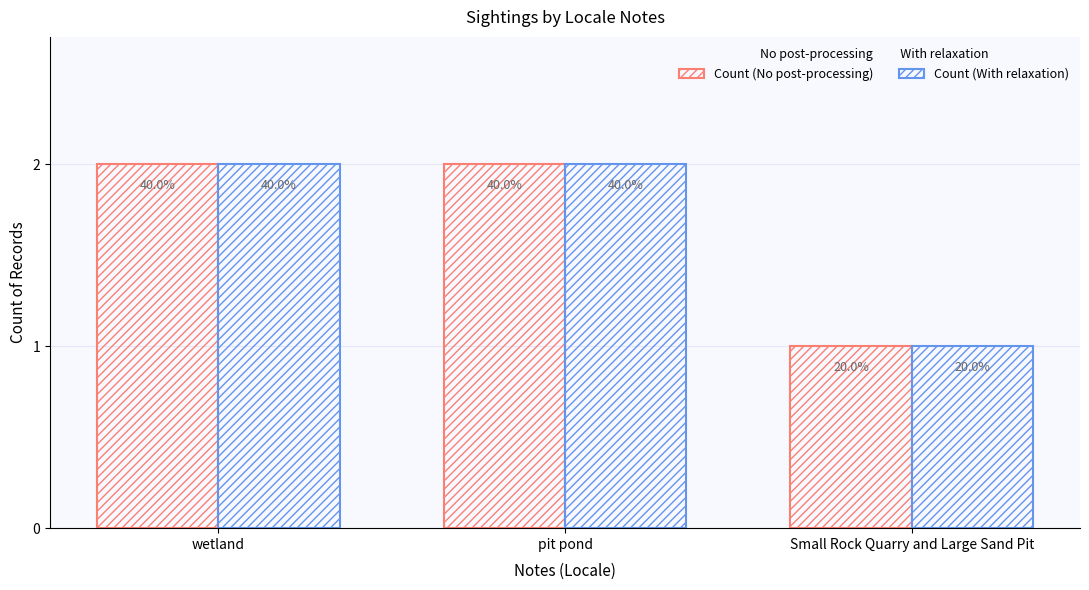

What is the average value of the Count (No post-processing) series?

2